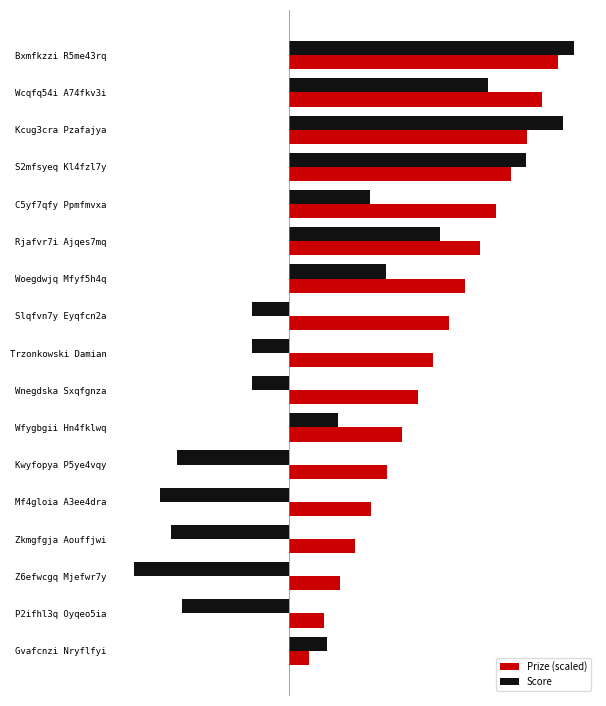

Reading left to right, extract all data points from this chart.

Prize (scaled): 50.0	47.1	44.2	41.3	38.4	35.5	32.6	29.7	26.8	23.9	21.0	18.1	15.2	12.3	9.4	6.5	3.6
Score: 53.0	37.0	51.0	44.0	15.0	28.0	18.0	-7.0	-7.0	-7.0	9.0	-21.0	-24.0	-22.0	-29.0	-20.0	7.0